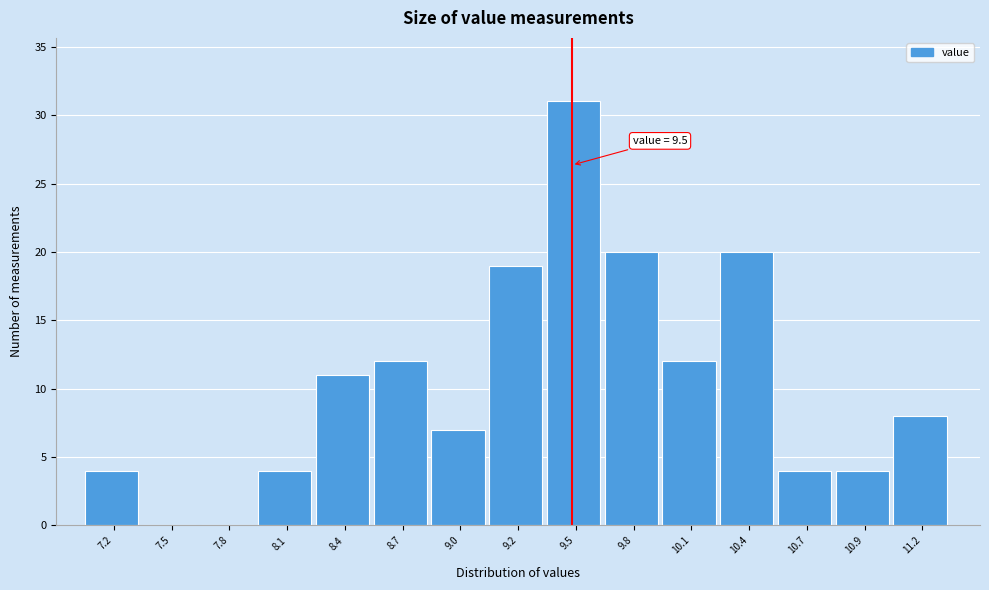

Reading left to right, extract all data points from this chart.

7.2=4	7.5=0	7.8=0	8.1=4	8.4=11	8.7=12	9.0=7	9.2=19	9.5=31	9.8=20	10.1=12	10.4=20	10.7=4	10.9=4	11.2=8